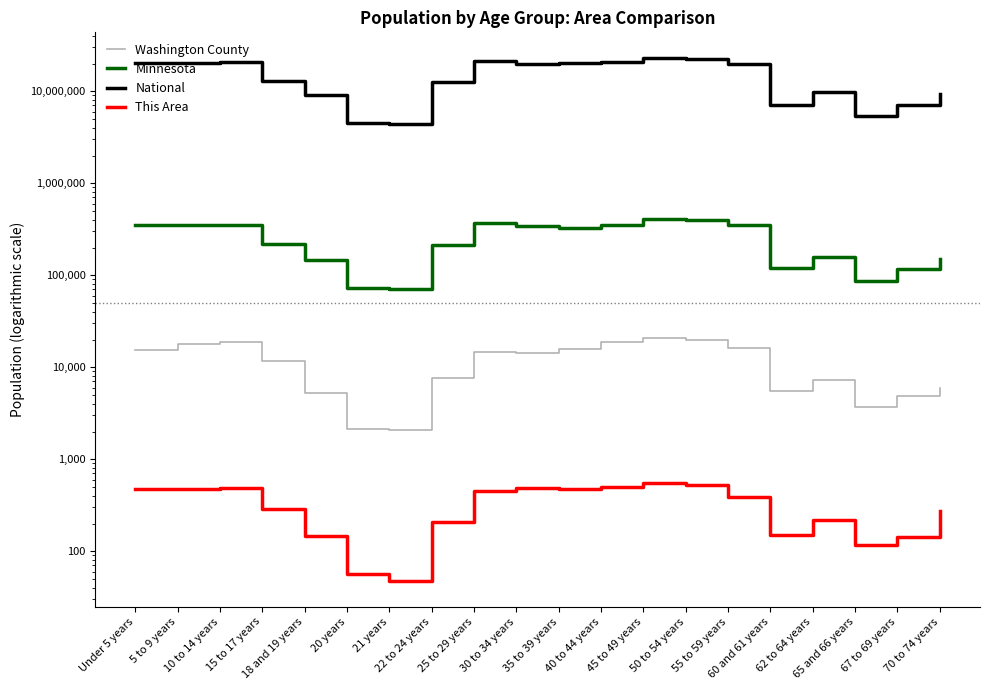

Reading left to right, transcribe all the data shown in this chart.

Washington County: Under 5 years=15345	5 to 9 years=17867	10 to 14 years=18830	15 to 17 years=11556	18 and 19 years=5227	20 years=2131	21 years=2068	22 to 24 years=7621	25 to 29 years=14630	30 to 34 years=14234	35 to 39 years=15676	40 to 44 years=18567	45 to 49 years=20736	50 to 54 years=19676	55 to 59 years=16089	60 and 61 years=5571	62 to 64 years=7328	65 and 66 years=3709	67 to 69 years=4835	70 to 74 years=5896
Minnesota: Under 5 years=355504	5 to 9 years=355536	10 to 14 years=352342	15 to 17 years=220681	18 and 19 years=147148	20 years=72732	21 years=70594	22 to 24 years=212325	25 to 29 years=372686	30 to 34 years=342900	35 to 39 years=328190	40 to 44 years=352904	45 to 49 years=406203	50 to 54 years=401695	55 to 59 years=349589	60 and 61 years=120761	62 to 64 years=159014	65 and 66 years=86158	67 to 69 years=116412	70 to 74 years=151857
National: Under 5 years=20201362	5 to 9 years=20348657	10 to 14 years=20677194	15 to 17 years=12954254	18 and 19 years=9086089	20 years=4519129	21 years=4354294	22 to 24 years=12712576	25 to 29 years=21101849	30 to 34 years=19962099	35 to 39 years=20179642	40 to 44 years=20890964	45 to 49 years=22708591	50 to 54 years=22298125	55 to 59 years=19664805	60 and 61 years=7113727	62 to 64 years=9704197	65 and 66 years=5319902	67 to 69 years=7115361	70 to 74 years=9278166
This Area: Under 5 years=471	5 to 9 years=478	10 to 14 years=491	15 to 17 years=291	18 and 19 years=148	20 years=56	21 years=48	22 to 24 years=208	25 to 29 years=454	30 to 34 years=486	35 to 39 years=479	40 to 44 years=500	45 to 49 years=557	50 to 54 years=524	55 to 59 years=384	60 and 61 years=150	62 to 64 years=217	65 and 66 years=117	67 to 69 years=144	70 to 74 years=272